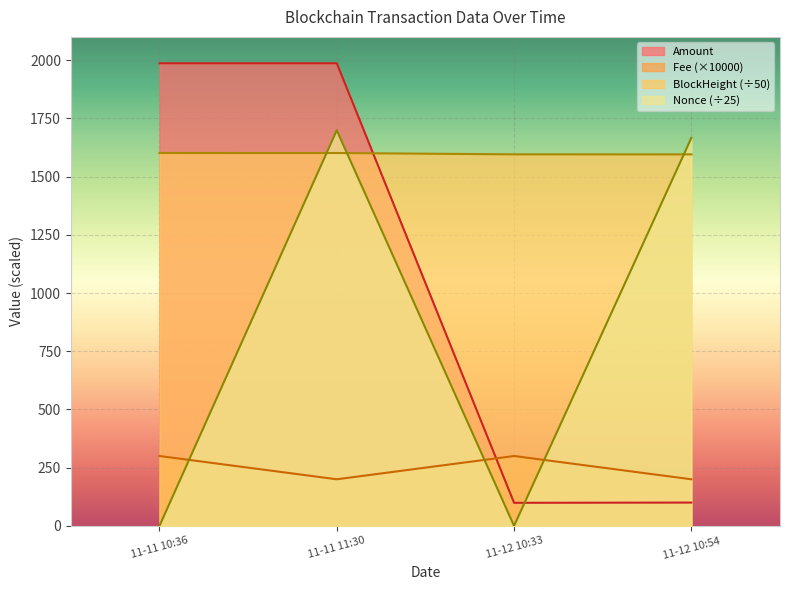

Rank the series at 11-12 10:54 from lowest to highest value.

Amount, Fee, BlockHeight, Nonce